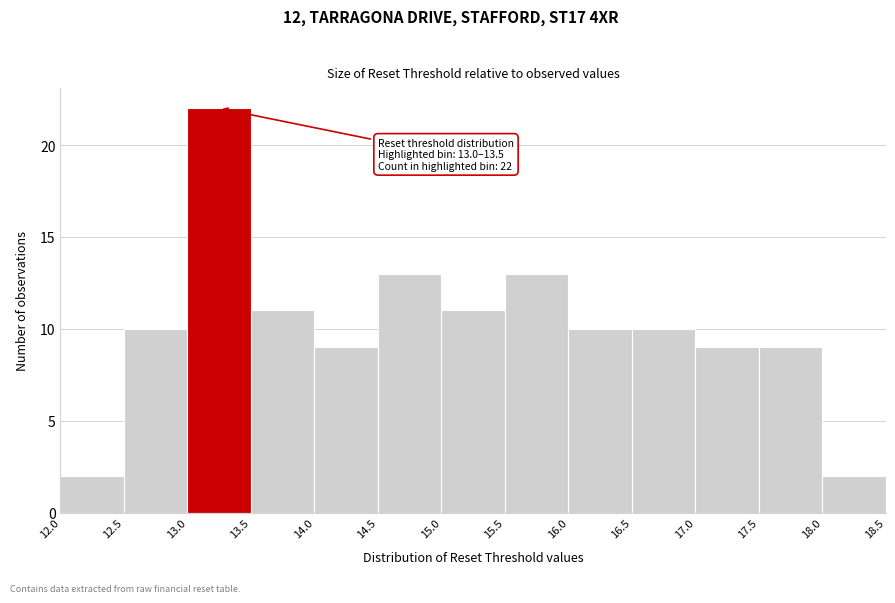

Over which range of the x-axis is the bar tallest?

13.0 to 13.5